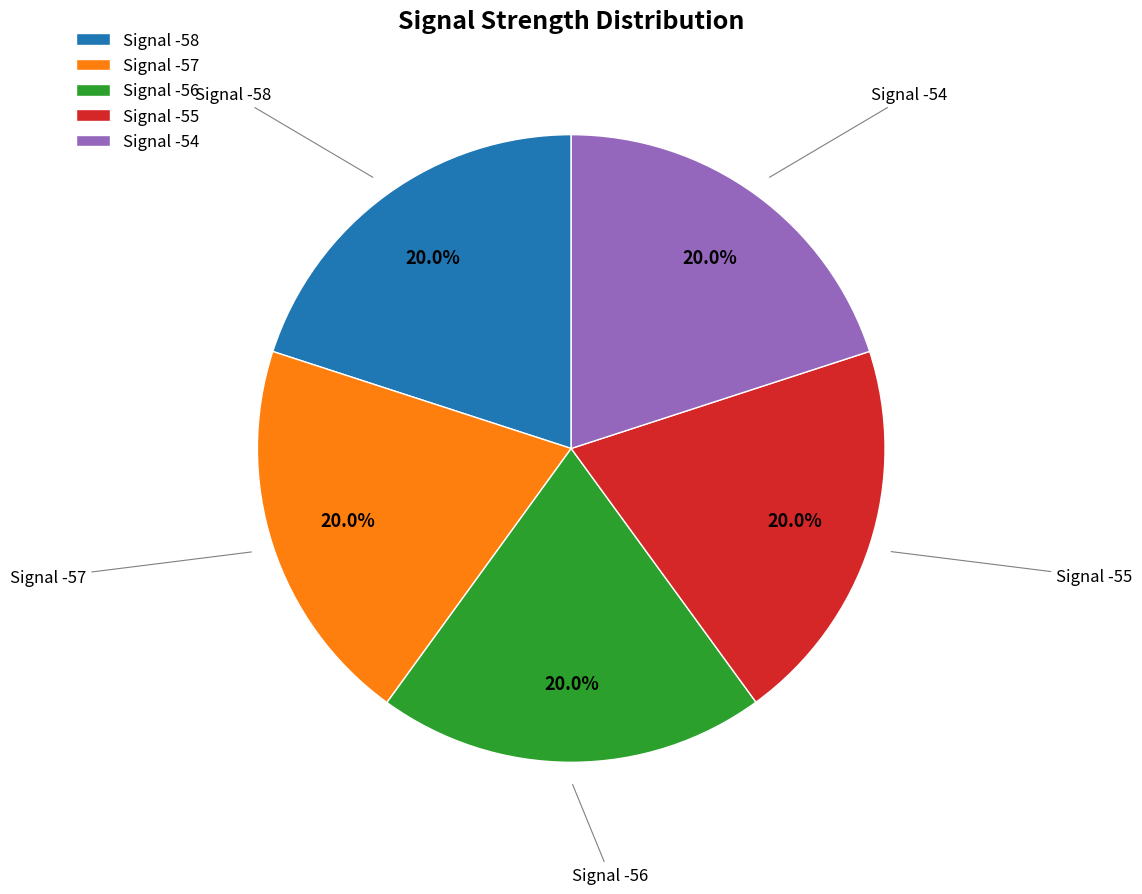

Do Signal -57 and Signal -55 together represent more than half of the pie?

No